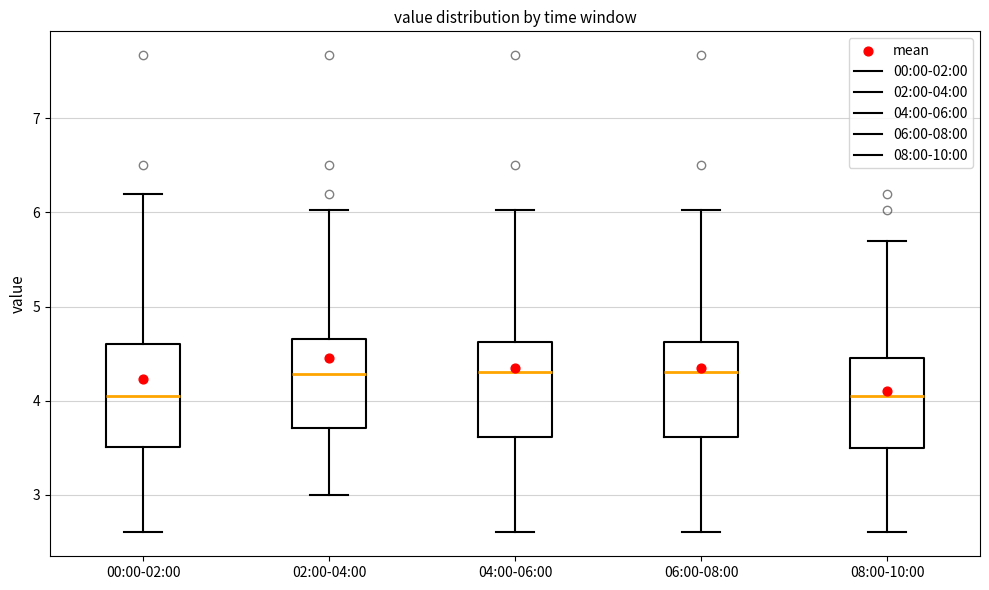

Where is the lower edge of the box for 00:00-02:00 on the y-axis? The values are not printed on the chart, so give them approximately, as read against the axis.

3.5